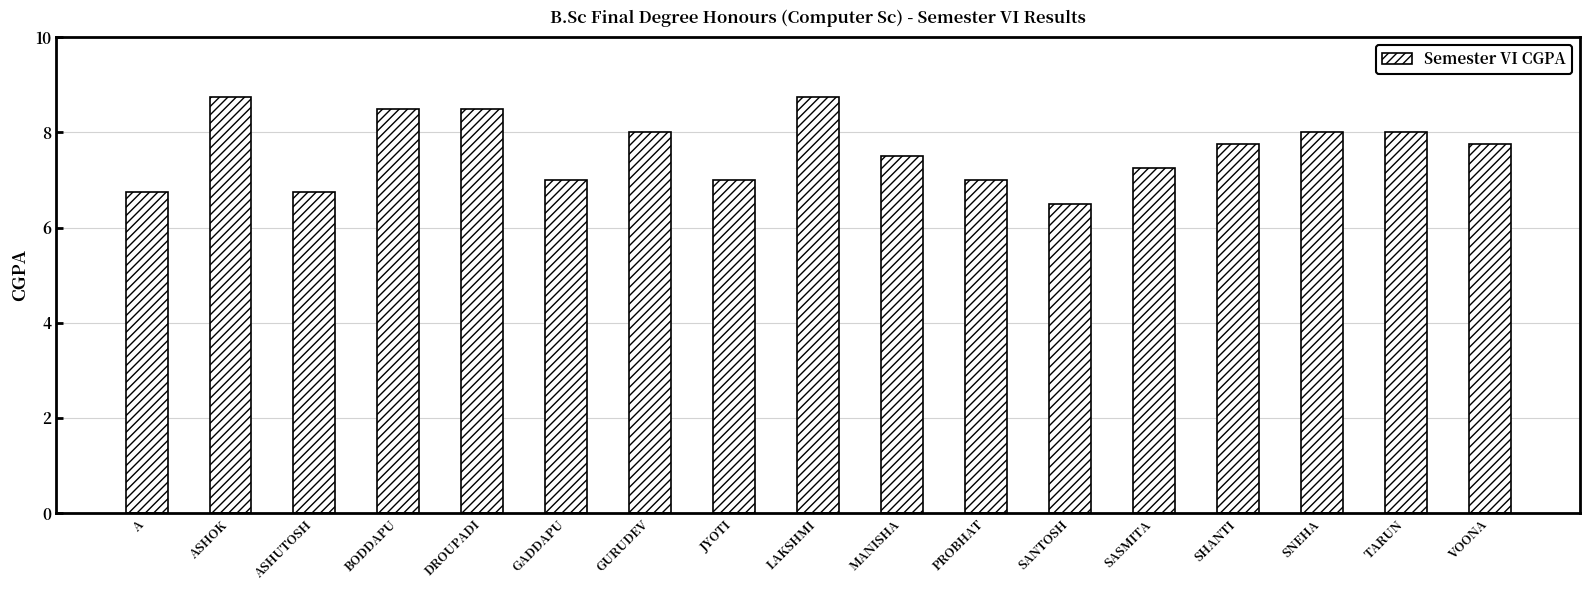

What is the smallest value displayed?

6.5